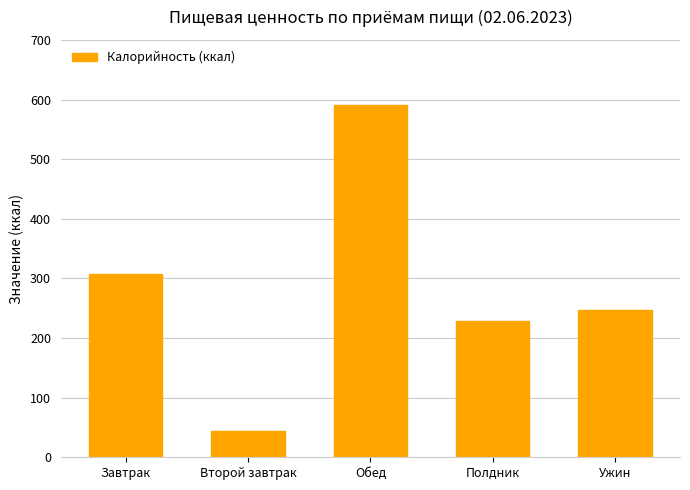

Reading right to left, transcribe all the data shown in this chart.

247.4	228.9	591.2	43.3	307.6